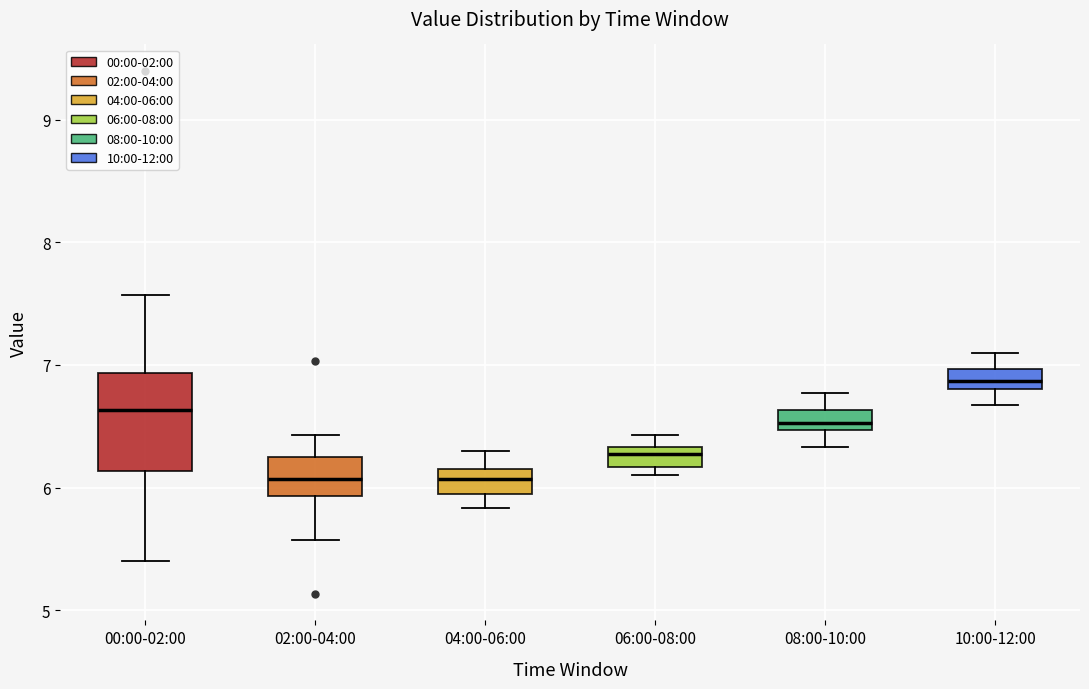

Reading left to right, read every box against the y-axis: the position of its median line, the range the box covers, and the ends of its whiskers. The values are not printed on the chart, so give them approximately, as read against the axis.

00:00-02:00: median 6.6, box 6.1 to 6.9, whiskers 5.4 to 7.6
02:00-04:00: median 6.1, box 5.9 to 6.3, whiskers 5.6 to 6.4
04:00-06:00: median 6.1, box 6.0 to 6.2, whiskers 5.8 to 6.3
06:00-08:00: median 6.3 (inside the box), box 6.2 to 6.3, whiskers 6.1 to 6.4
08:00-10:00: median 6.5 (inside the box), box 6.5 to 6.6, whiskers 6.3 to 6.8
10:00-12:00: median 6.9, box 6.8 to 7.0, whiskers 6.7 to 7.1